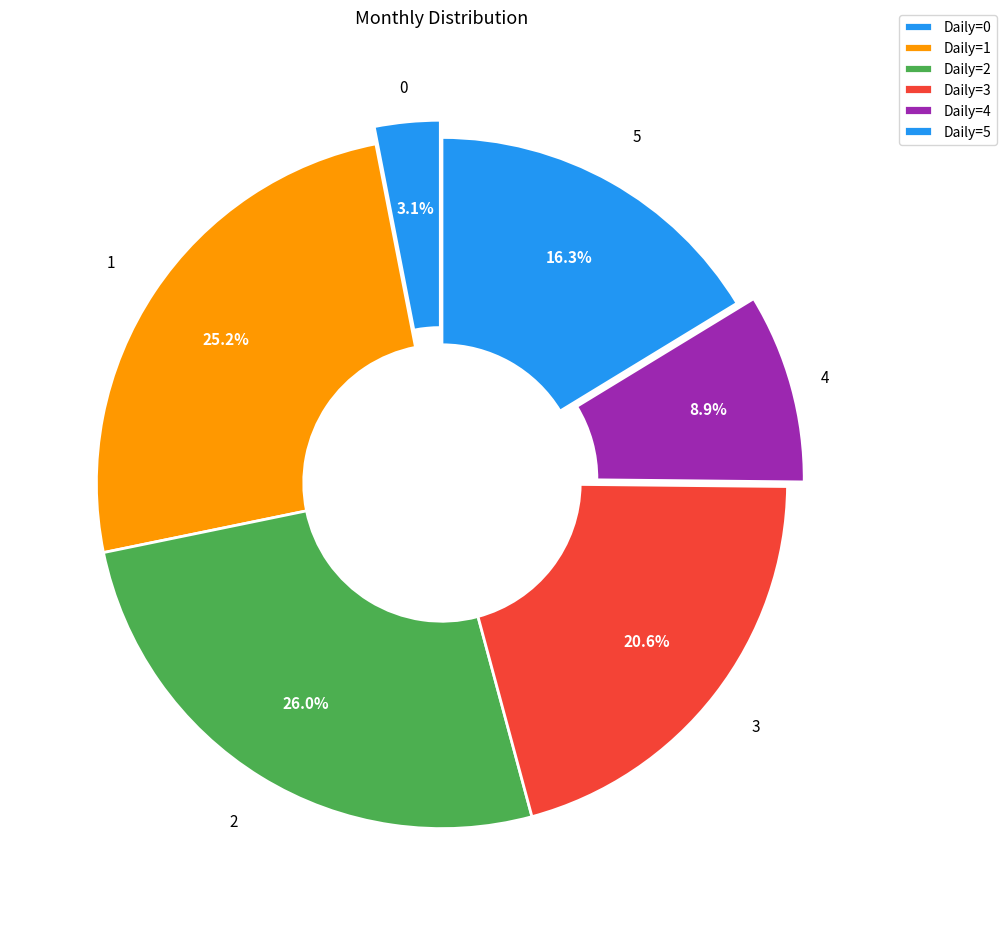

Does any single category account for the majority?

No